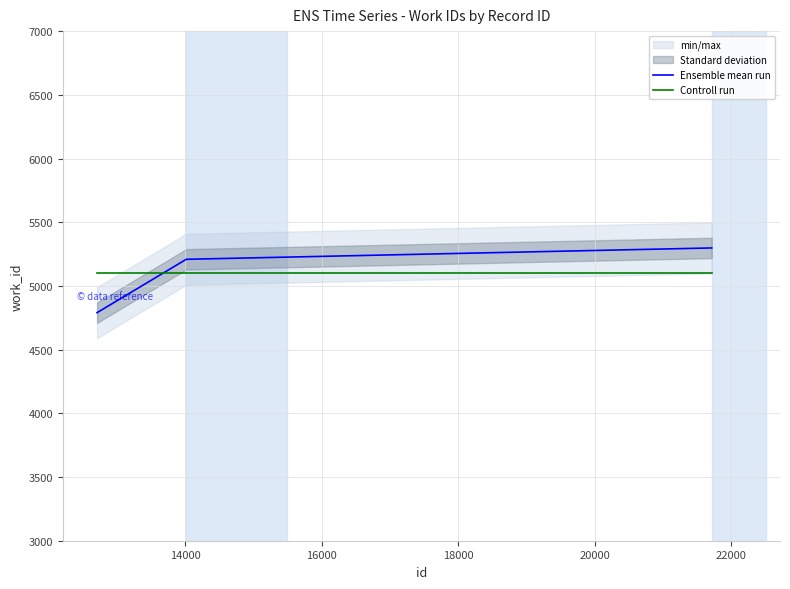

What is the maximum value for Ensemble mean run?

5298